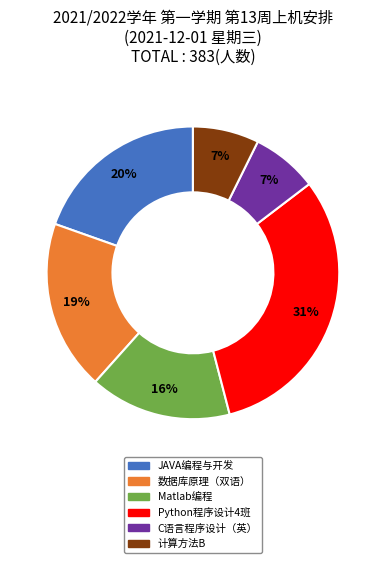

Does any single category account for the majority?

No